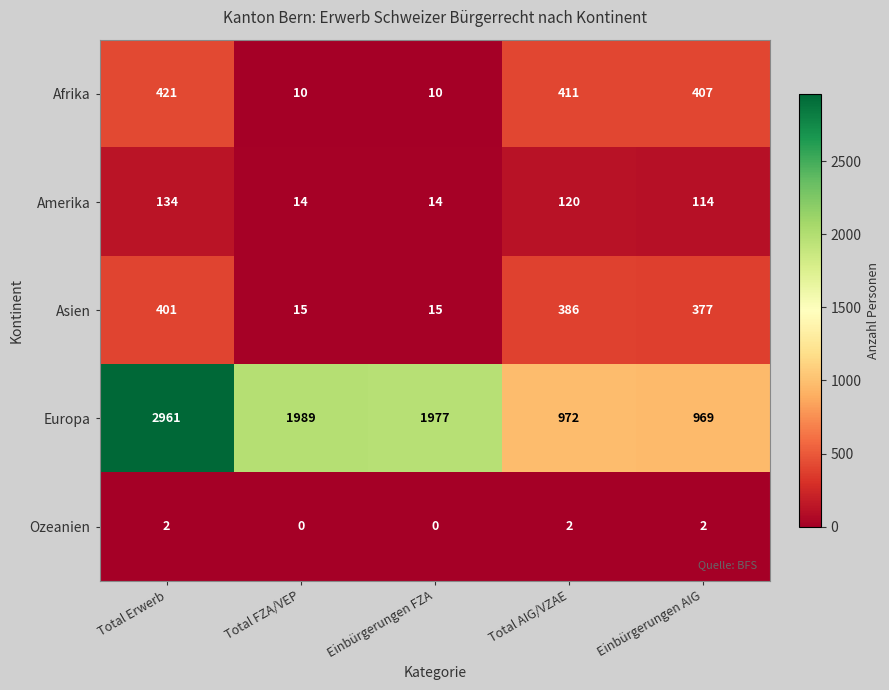

How many values in Ozeanien are above zero?

3